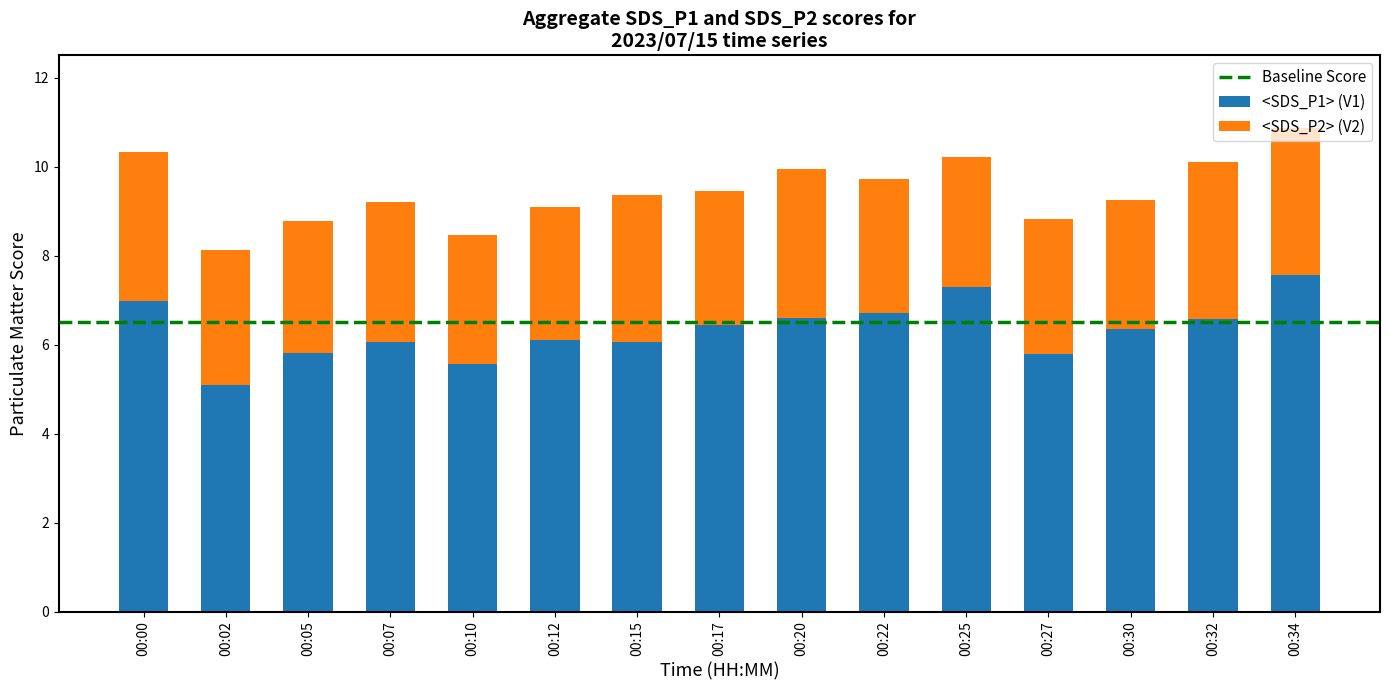

What is the total value across all series at 00:10?

8.5